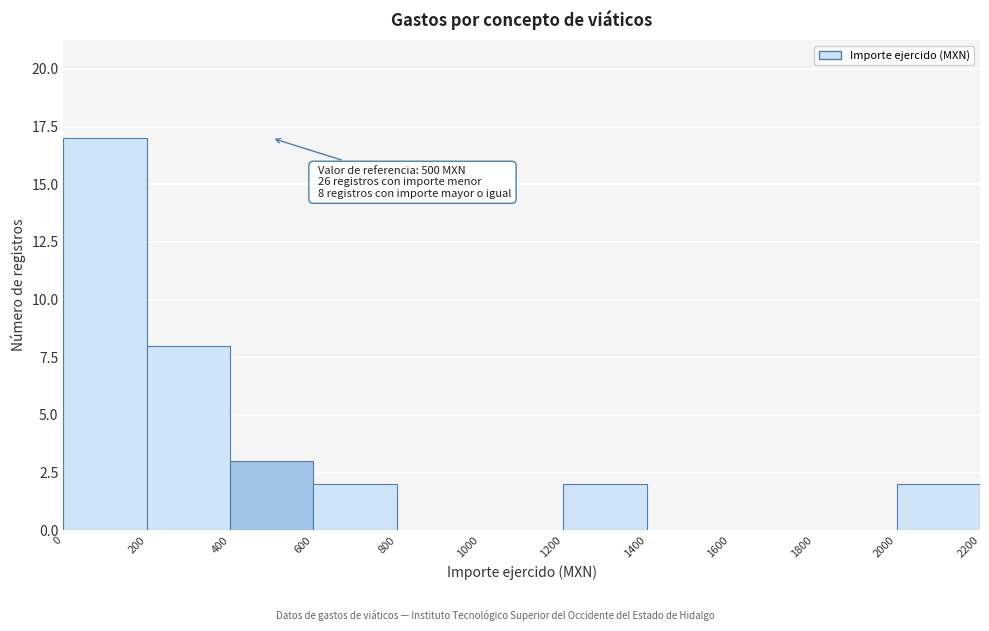

Over which range of the x-axis is the bar tallest?

0 to 200